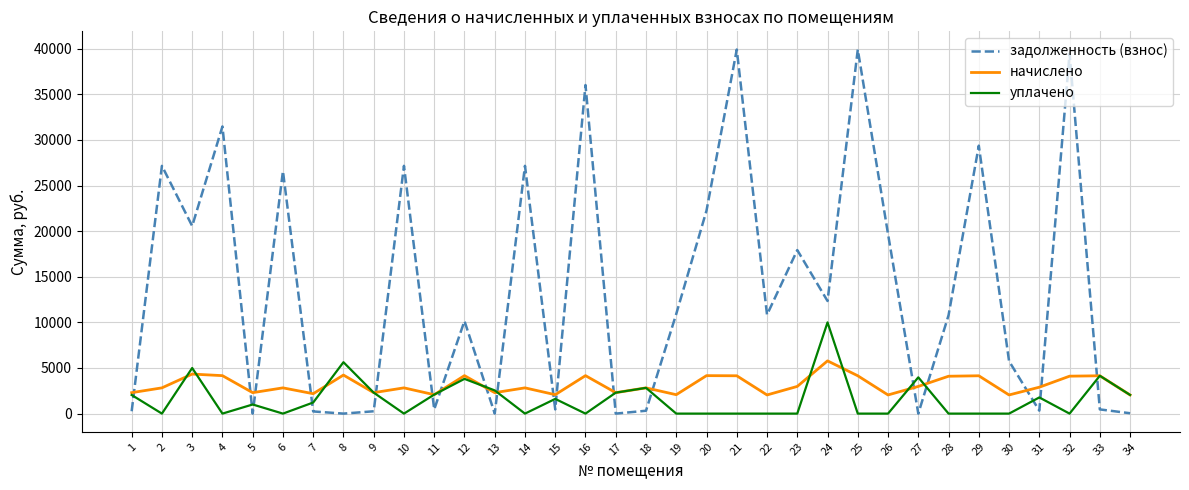

Where does the задолженность (взнос) series first go above 10835?

2